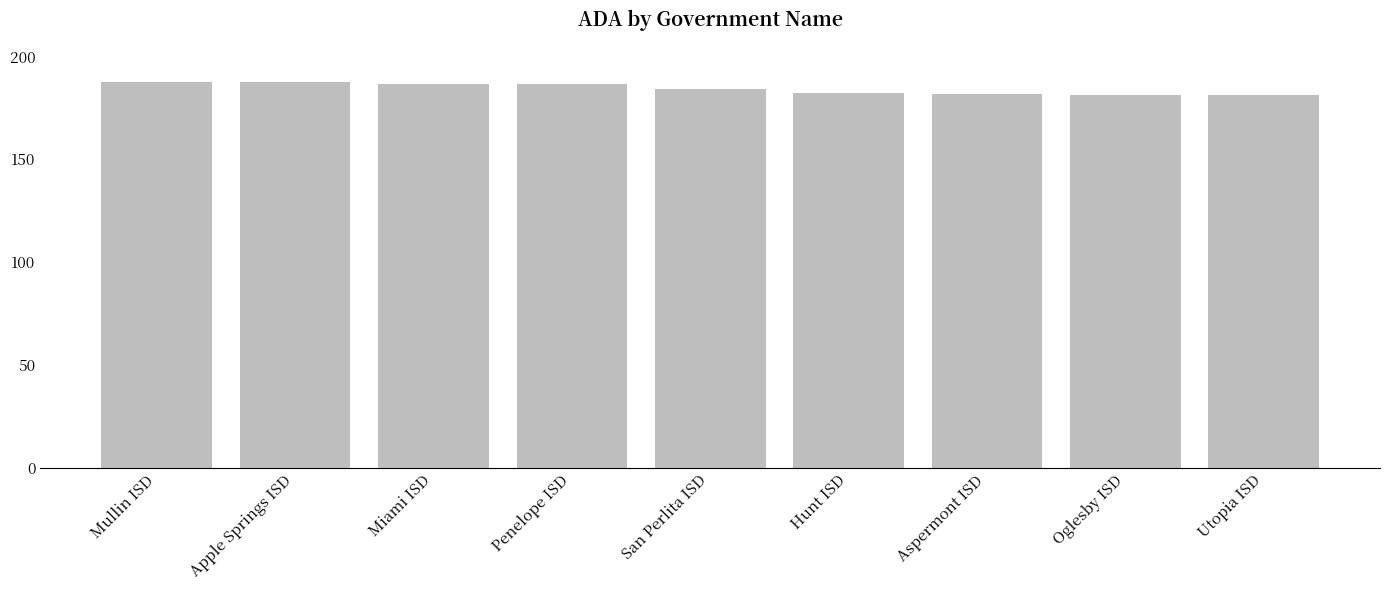

What is the minimum value shown in the chart?

181.0